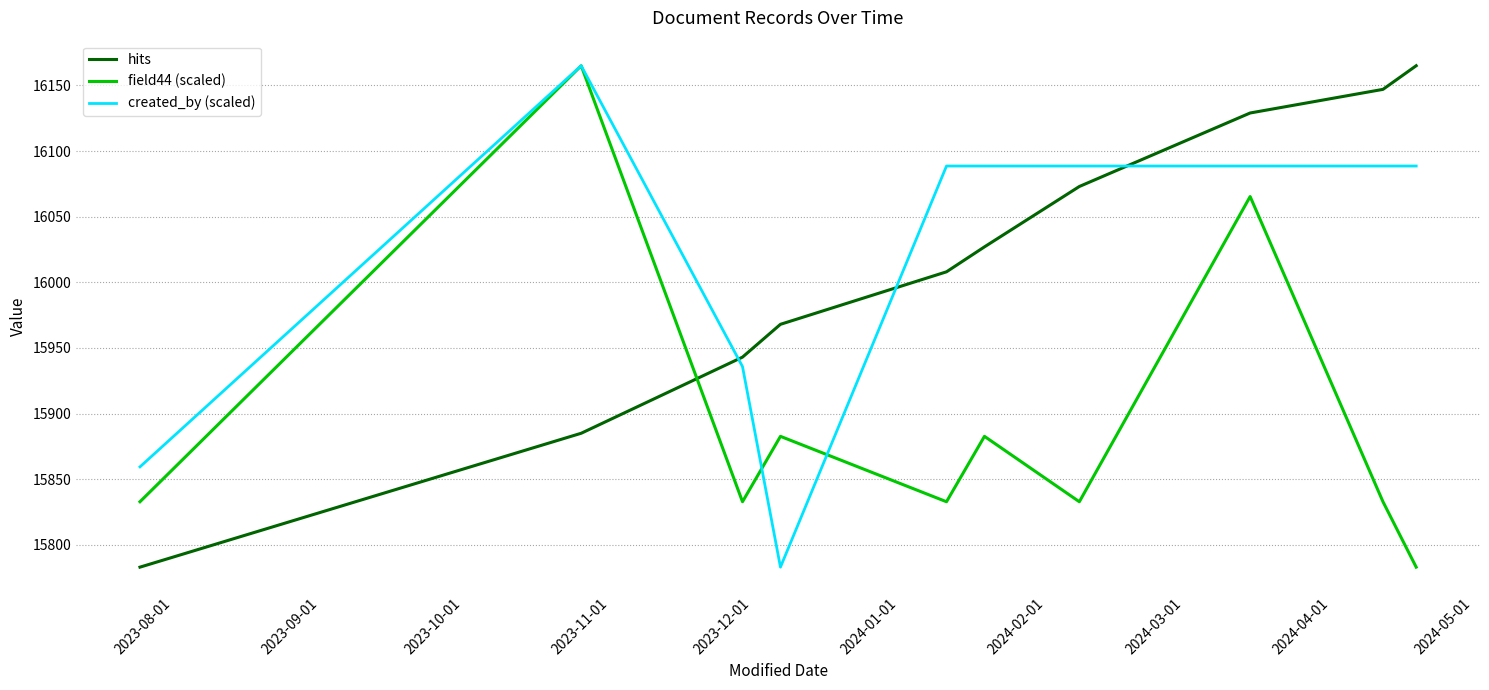

What is the minimum value shown in the chart?

15783.0